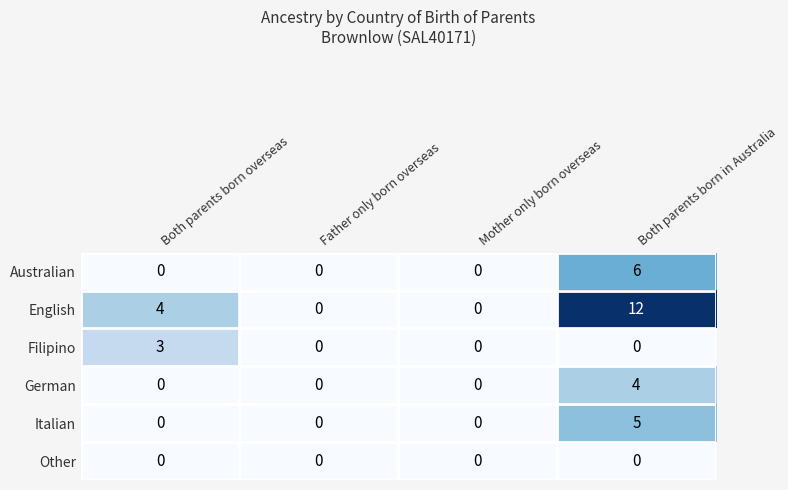

Rank the series by their maximum value, from highest to lowest.

English, Australian, Italian, German, Filipino, Other